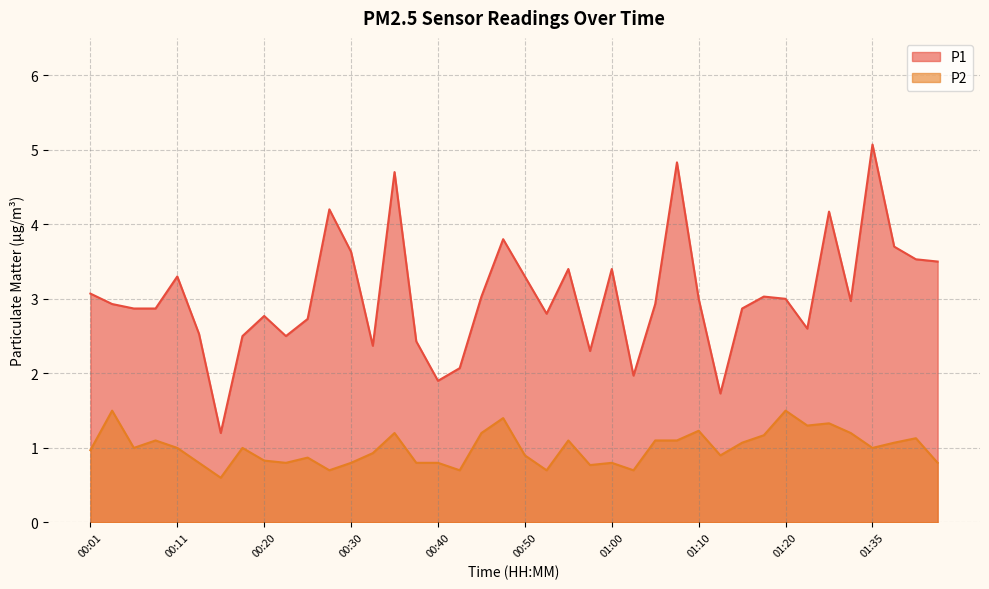

Where does the P2 series first go above 1?

00:03